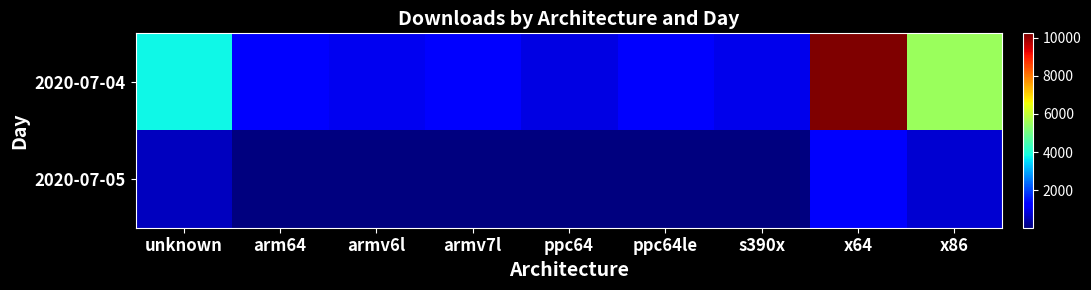

Between armv6l and unknown, which is larger?

unknown